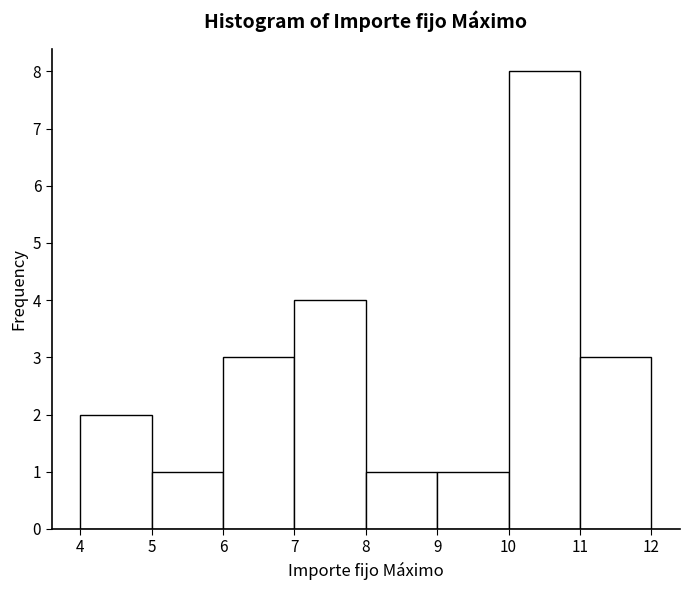

Reading left to right, list every bar in this chart as the range it spans on the x-axis followed by its height. The values are not printed on the chart, so give them approximately, as read against the axis.

4 to 5: 2
5 to 6: 1
6 to 7: 3
7 to 8: 4
8 to 9: 1
9 to 10: 1
10 to 11: 8
11 to 12: 3